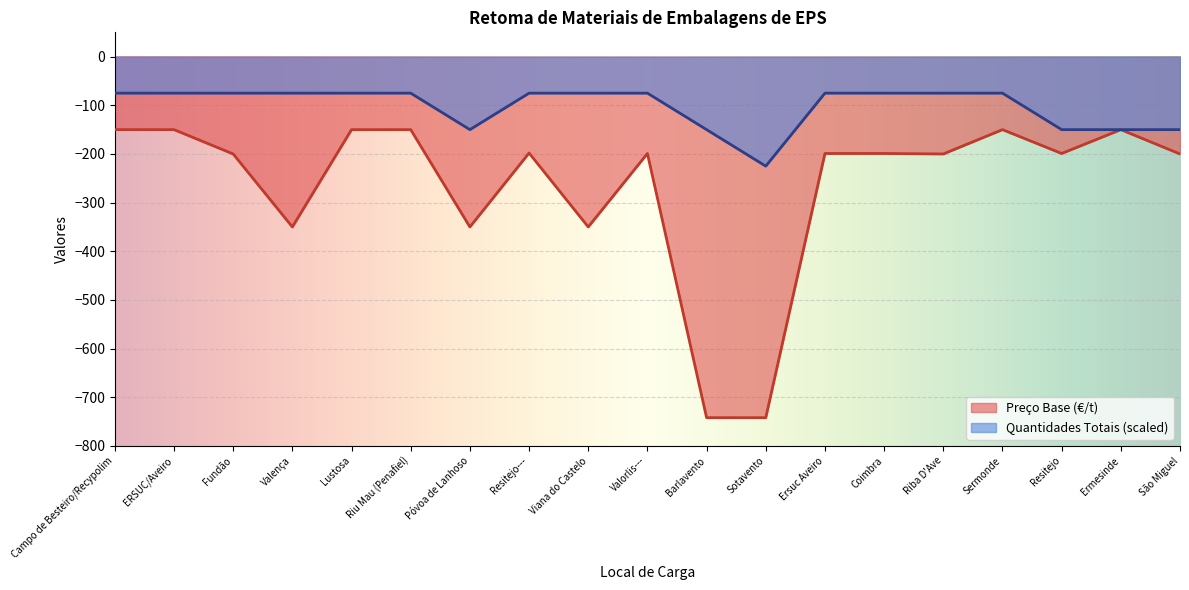

True or false: Preço Base (€/t) has more than 2 interior local peaks.

True